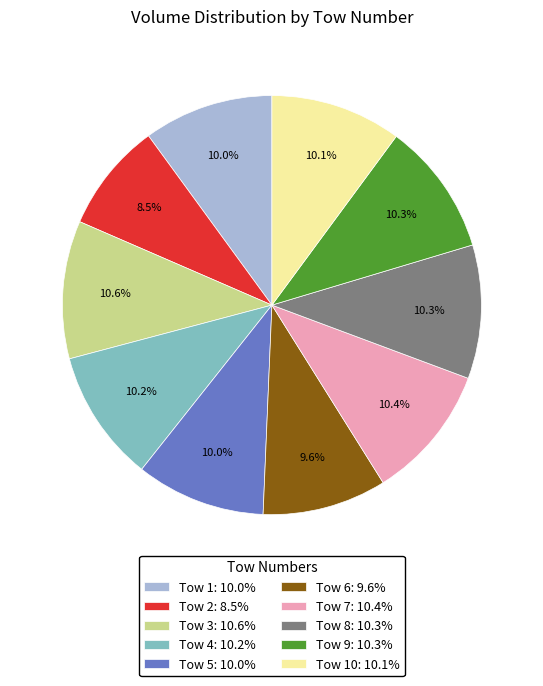

Do Tow 3: 10.6% and Tow 2: 8.5% together represent more than half of the pie?

No